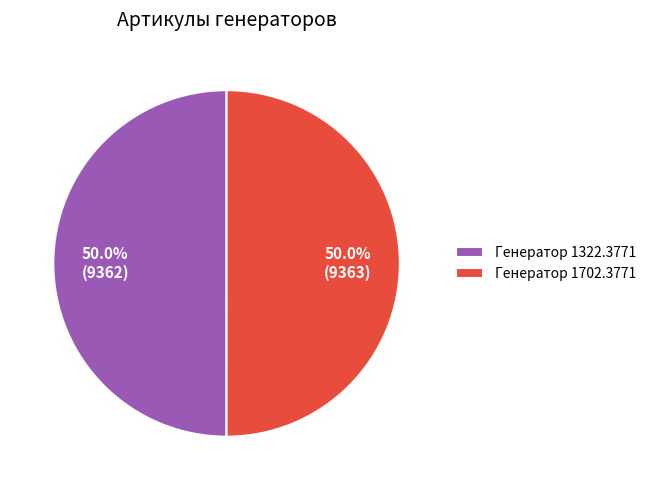

What is the ratio of the value at Генератор 1322.3771 to the value at Генератор 1702.3771?

1.0